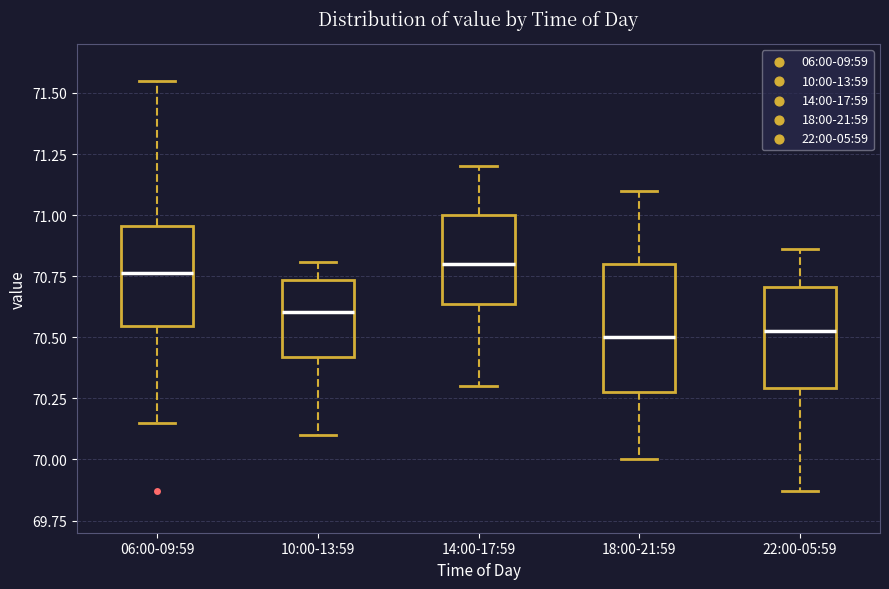

Reading left to right, read every box against the y-axis: the position of its median line, the range the box covers, and the ends of its whiskers. The values are not printed on the chart, so give them approximately, as read against the axis.

06:00-09:59: median 70.75, box 70.55 to 70.95, whiskers 70.15 to 71.55
10:00-13:59: median 70.60, box 70.40 to 70.75, whiskers 70.10 to 70.80
14:00-17:59: median 70.80, box 70.65 to 71.00, whiskers 70.30 to 71.20
18:00-21:59: median 70.50, box 70.30 to 70.80, whiskers 70.00 to 71.10
22:00-05:59: median 70.55, box 70.30 to 70.70, whiskers 69.85 to 70.85